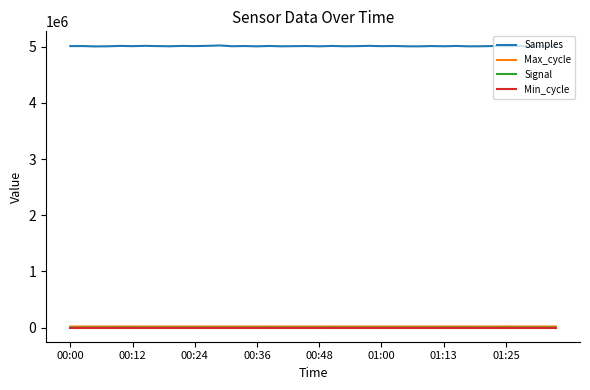

Which series has the largest total across all categories?

Samples